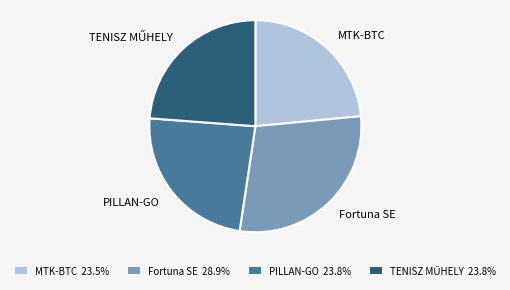

Which has a higher value, PILLAN-GO or Fortuna SE?

Fortuna SE